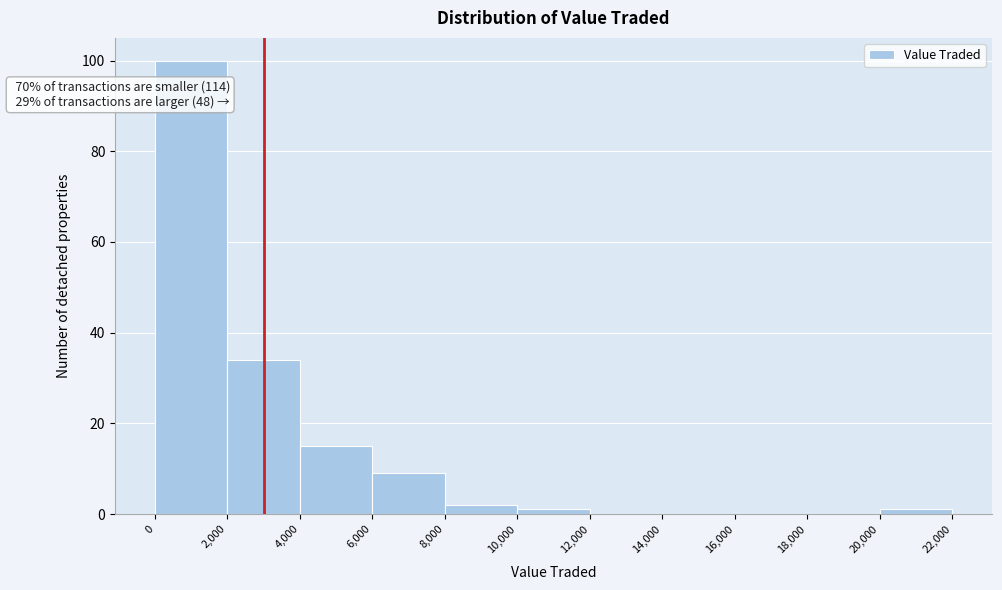

Which range on the x-axis has the tallest bar?

0 to 2,000